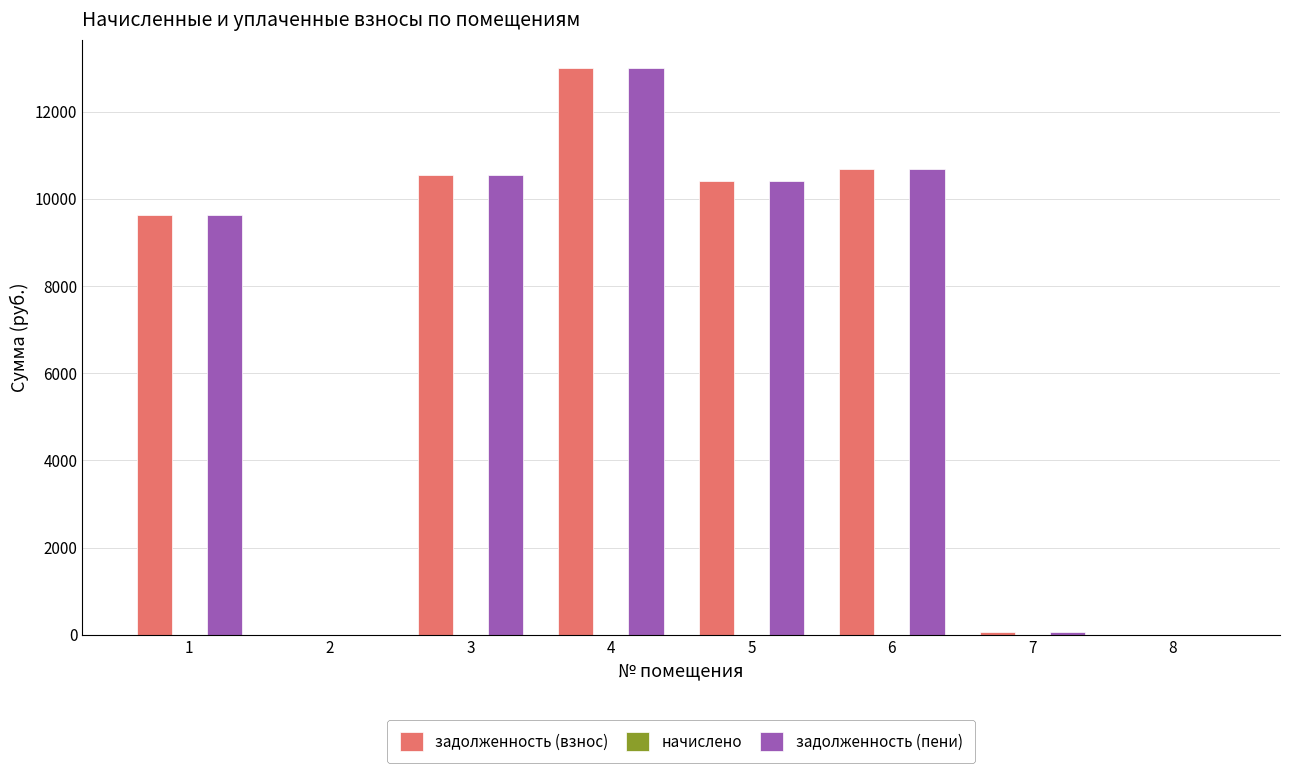

What is the sum of the задолженность (взнос) values at 4 and 5?

23401.2